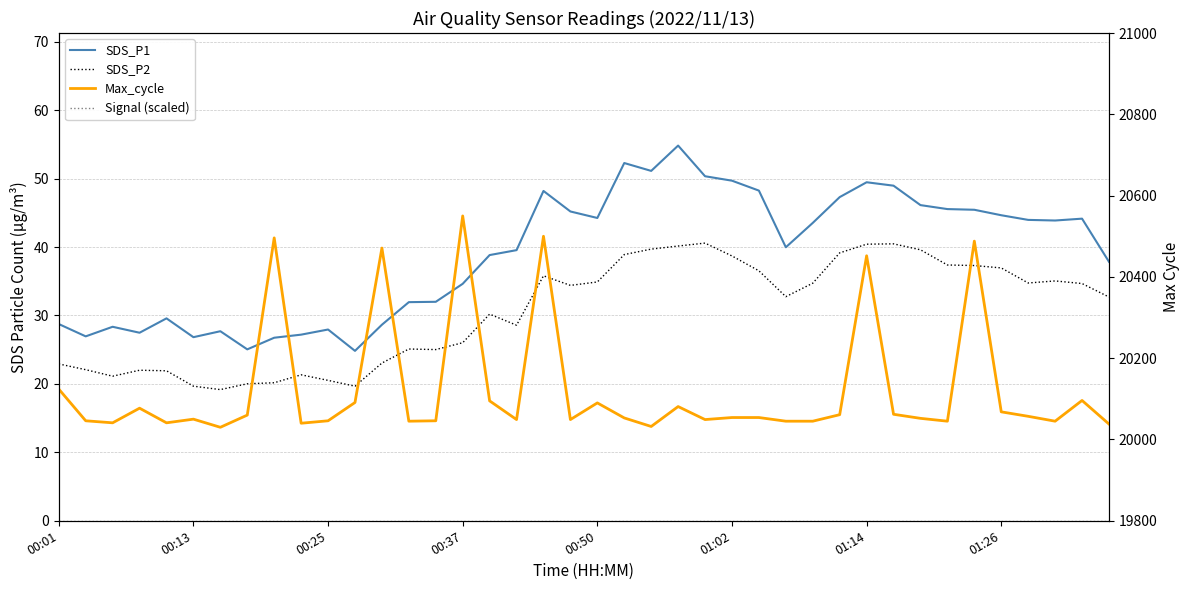

What is the minimum value shown in the chart?

19.2